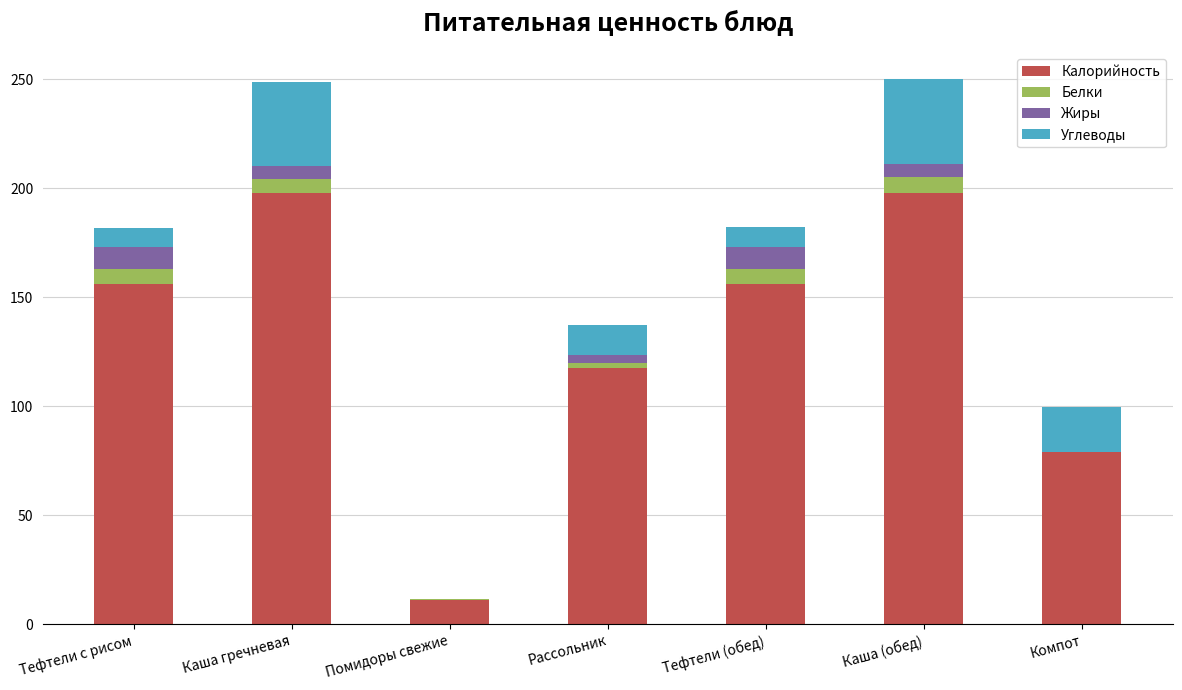

What is the total value across all series at Компот?

99.5